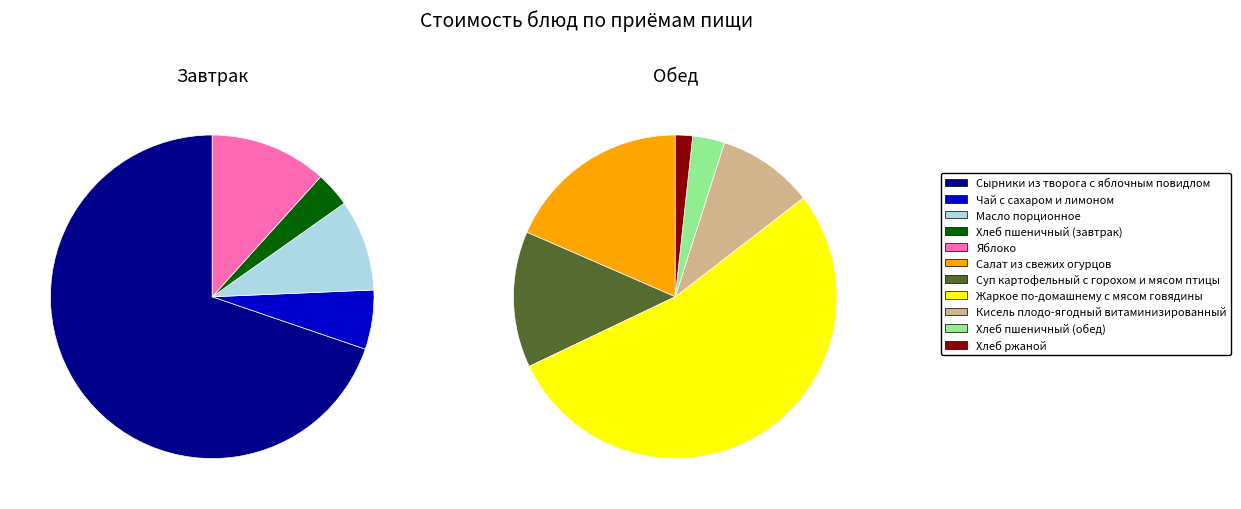

Which slice represents more than half of the pie?

Сырники из творога с яблочным повидлом